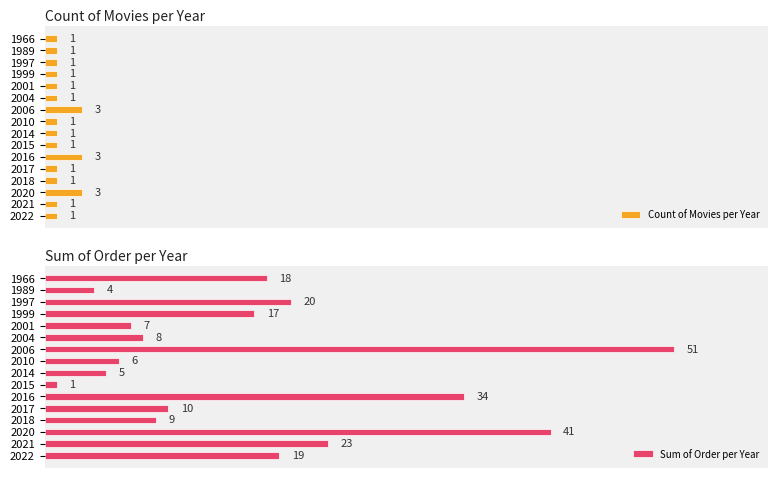

What is the average value of the Sum of Order per Year series?

17